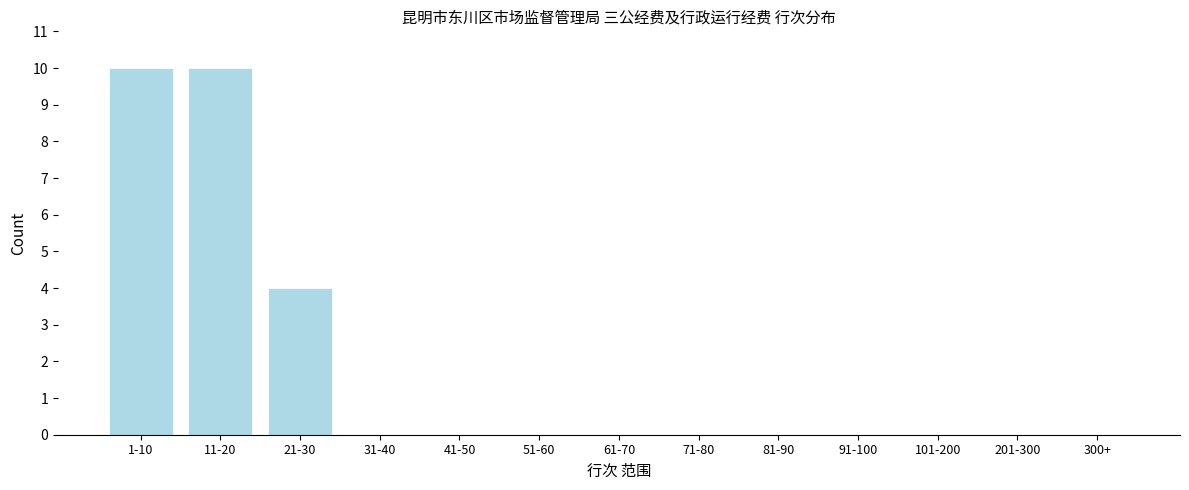

Reading left to right, what are all the values shown in this chart?

1-10=10	11-20=10	21-30=4	31-40=0	41-50=0	51-60=0	61-70=0	71-80=0	81-90=0	91-100=0	101-200=0	201-300=0	300+=0